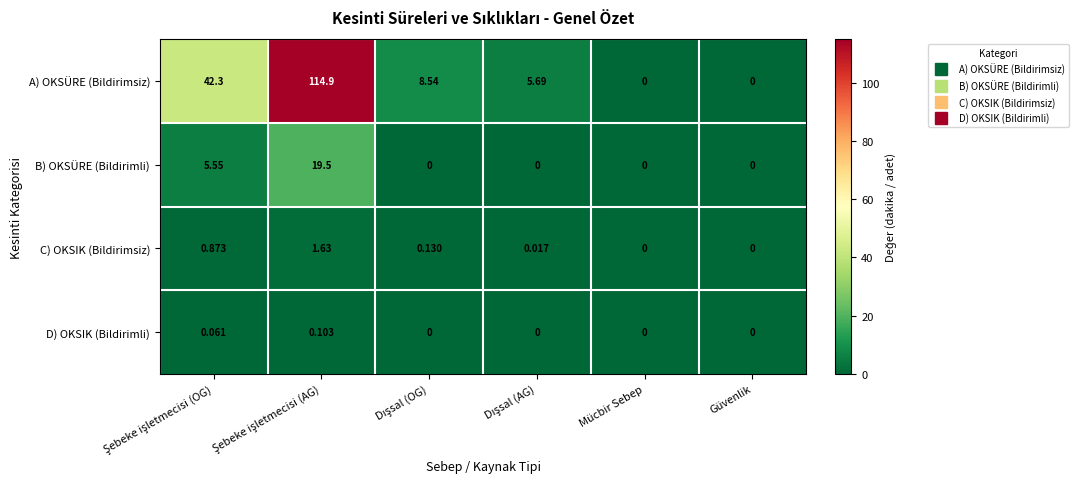

Which series has the largest total across all categories?

A) OKSÜRE (Bildirimsiz)